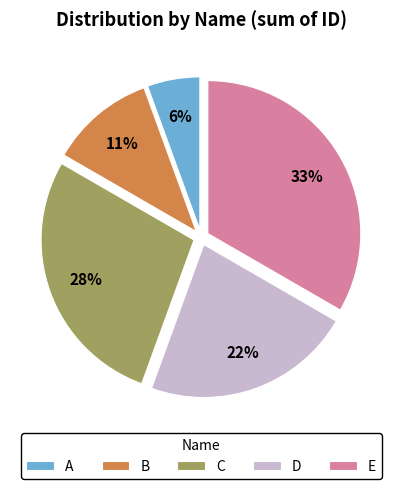

Count the number of slices in the pie.

5